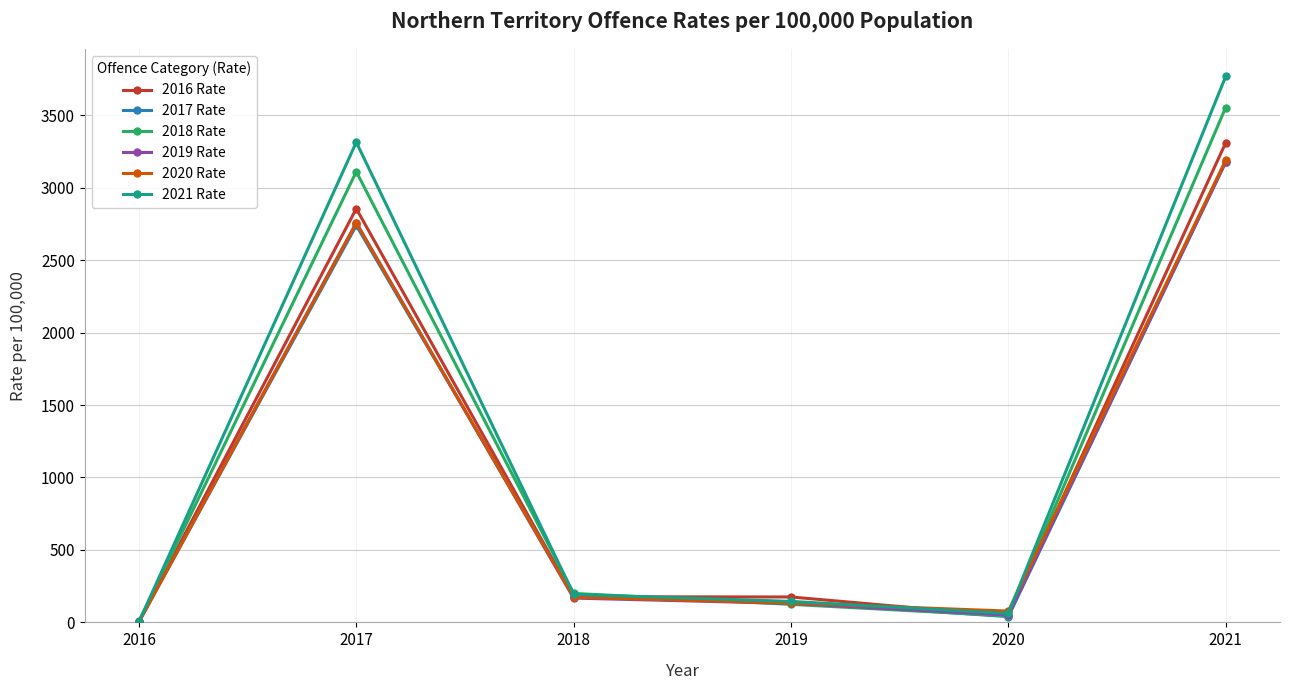

At which category does 2019 Rate reach its first local valley?

2020